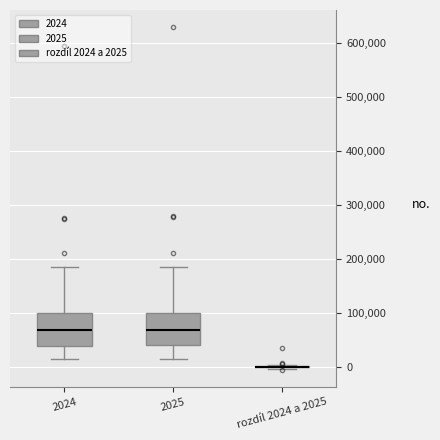

Where does the upper whisker of the box for 2024 end on the y-axis? The values are not printed on the chart, so give them approximately, as read against the axis.

180000